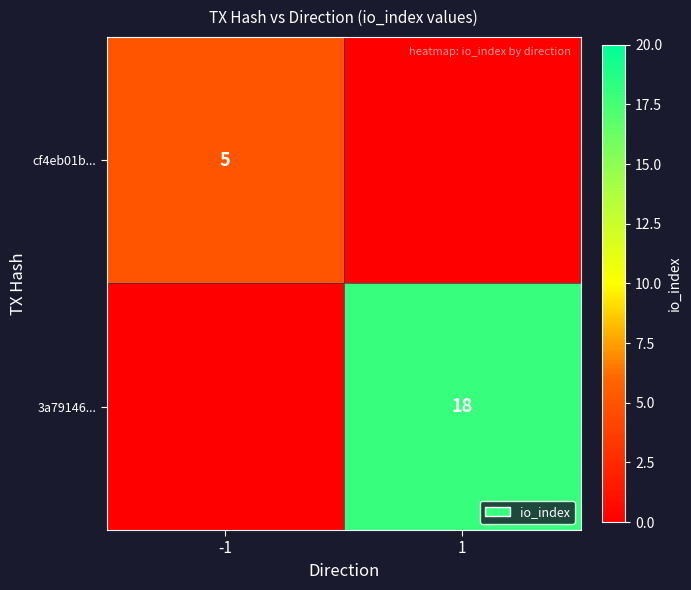

The cf4eb01b... series shows 1 at -1. True or false?

False